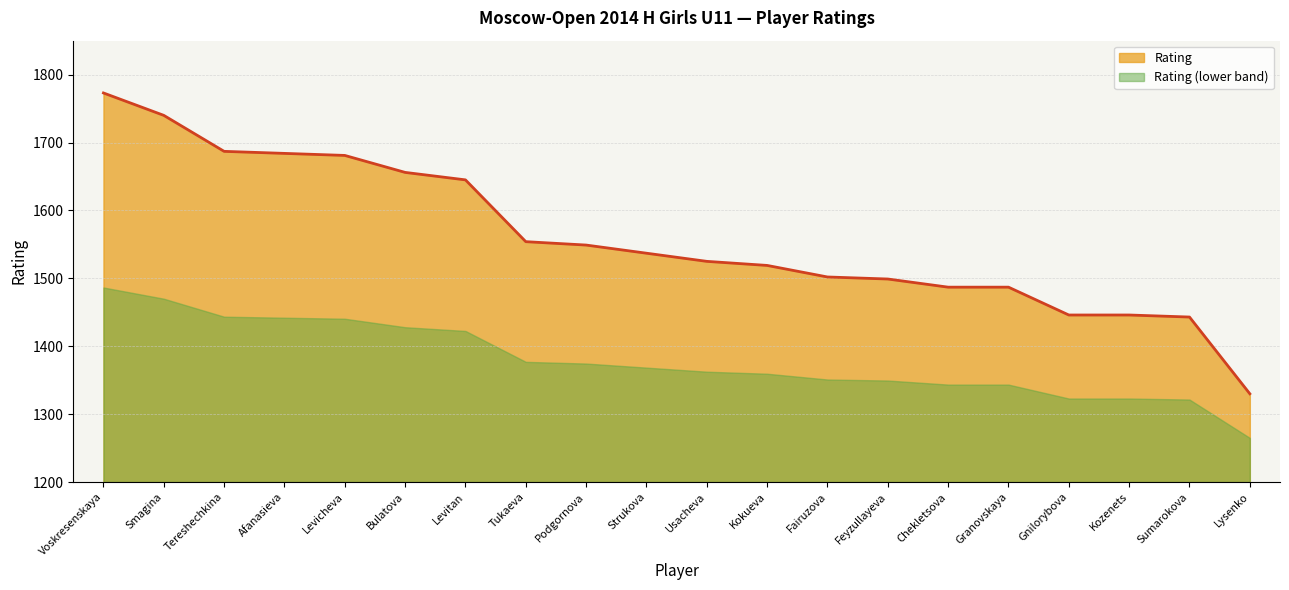

What is the change in value from Levicheva to Chekletsova?

-194